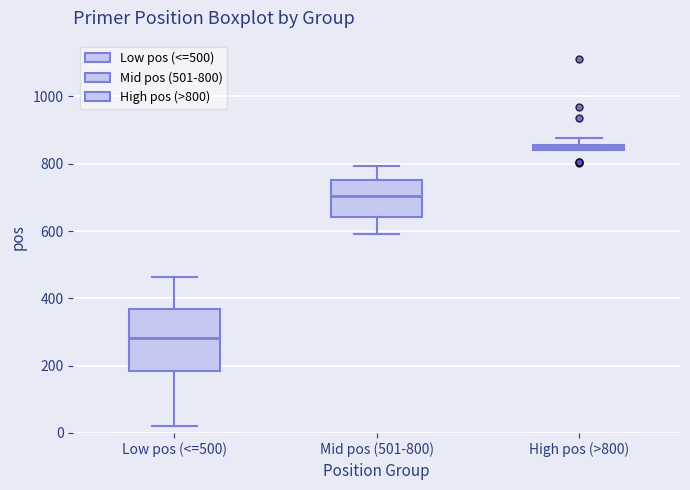

Which box has the lowest median line?

Low pos (<=500)